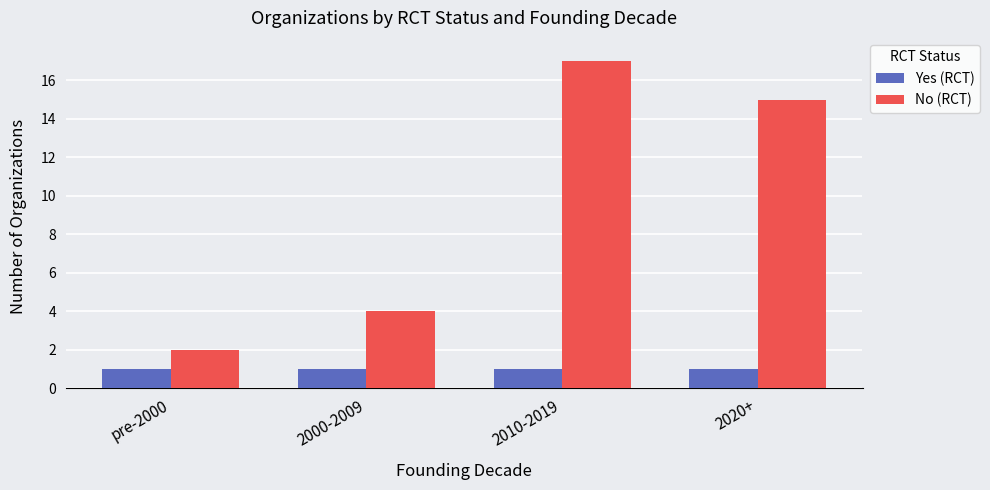

At how many categories does at least one series exceed 16?

1